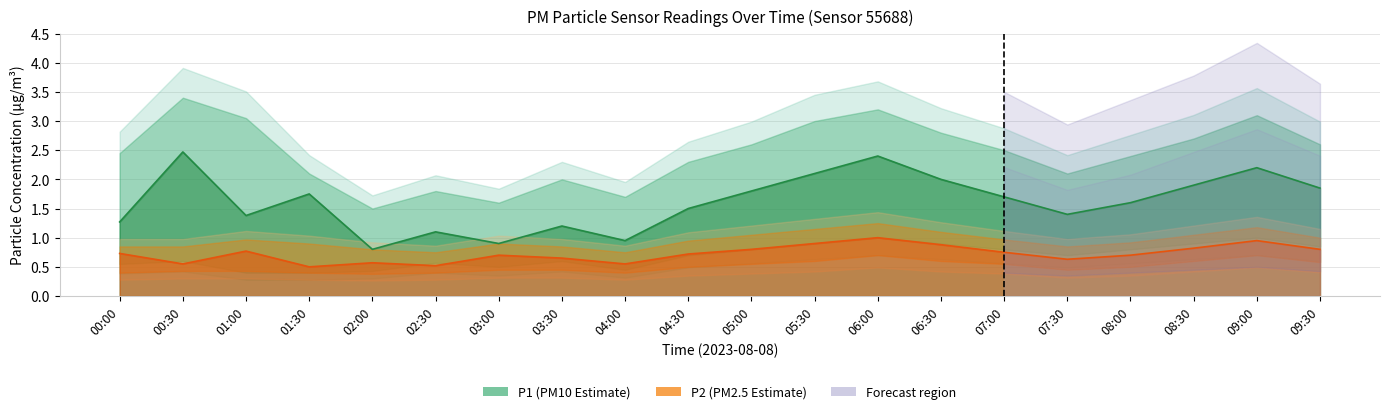

At which category is the sum across all series the highest?

06:00